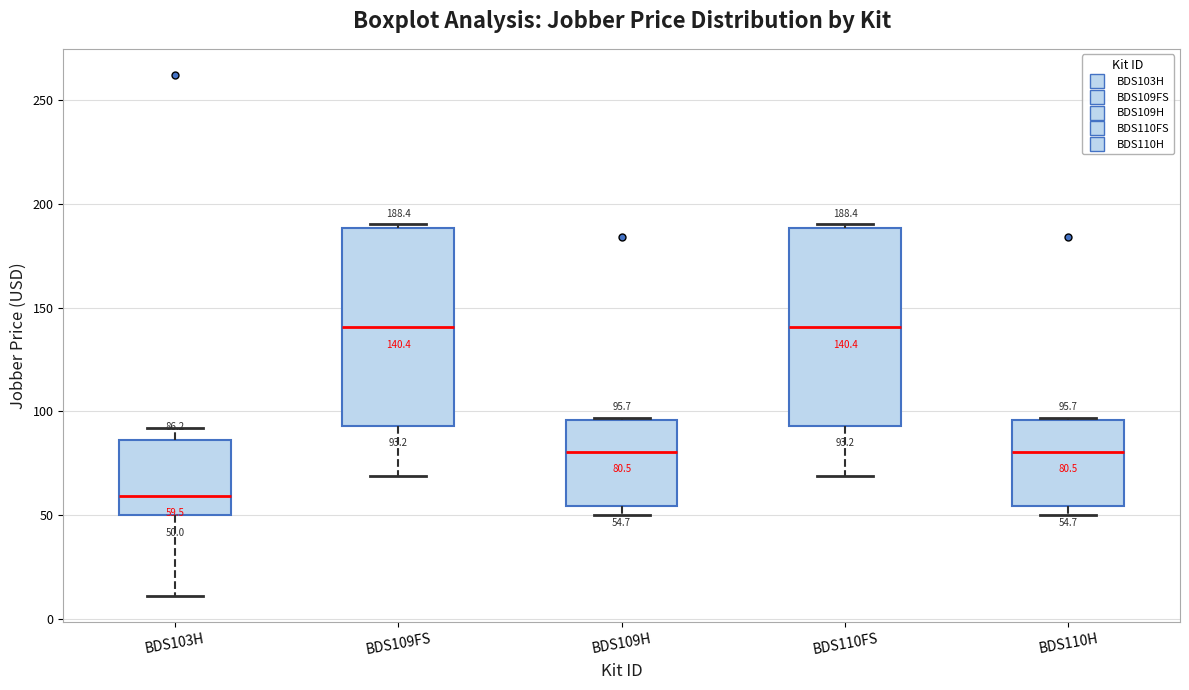

Which box's median line is the lowest?

BDS103H